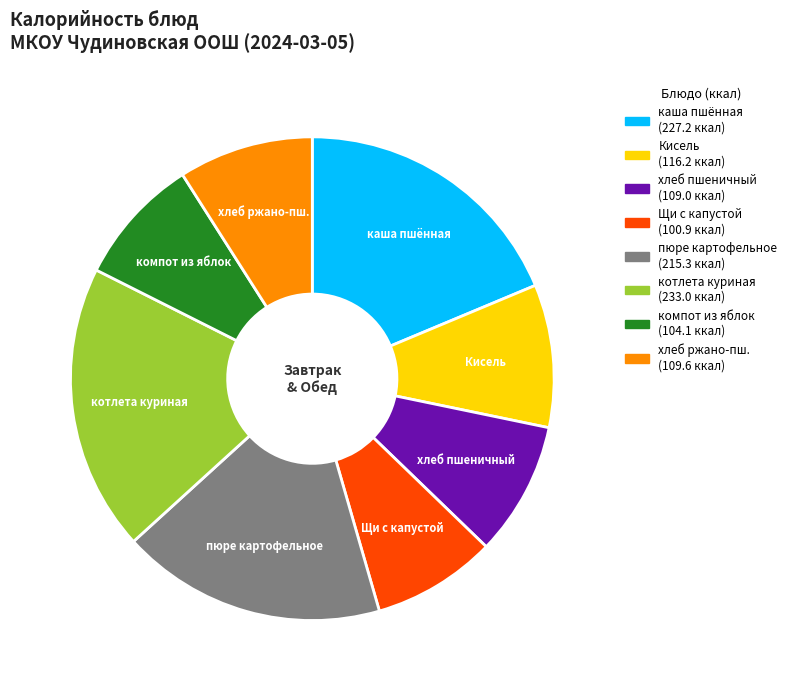

Does any single category account for the majority?

No